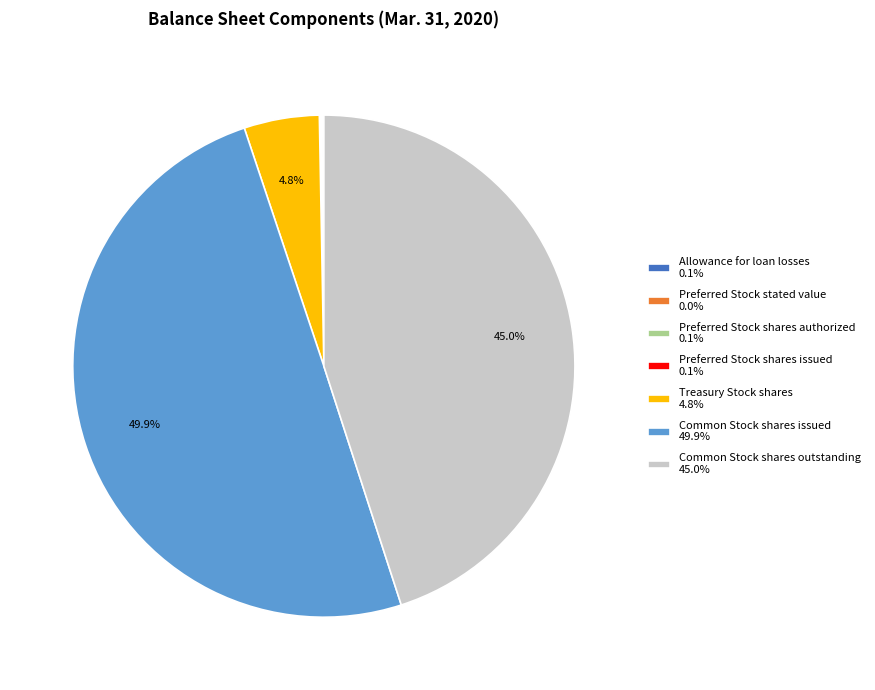

Is it true that Common Stock shares issued is 41% of the pie?

False